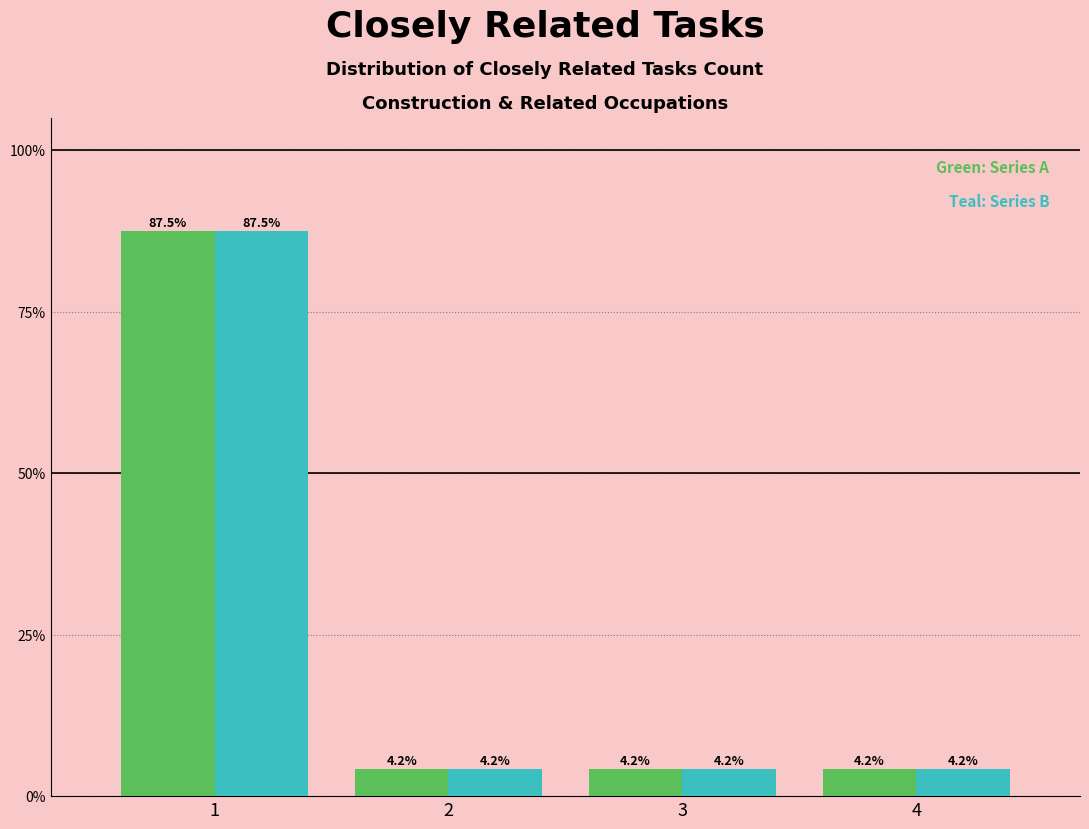

What is the maximum value shown in the chart?

87.5